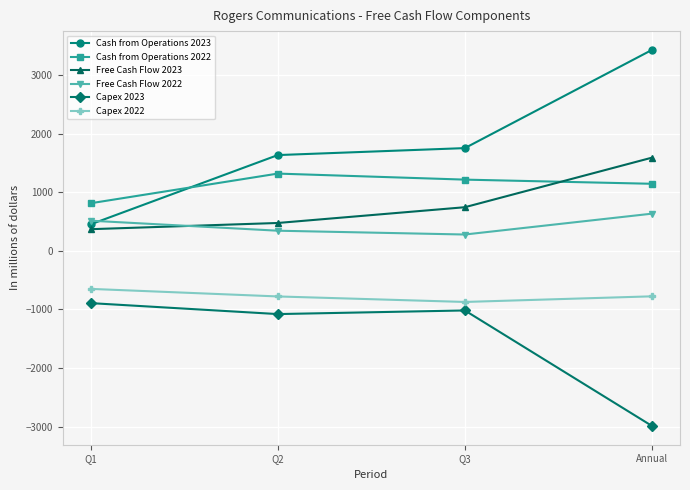

What is the total value across all series at Q1?

610